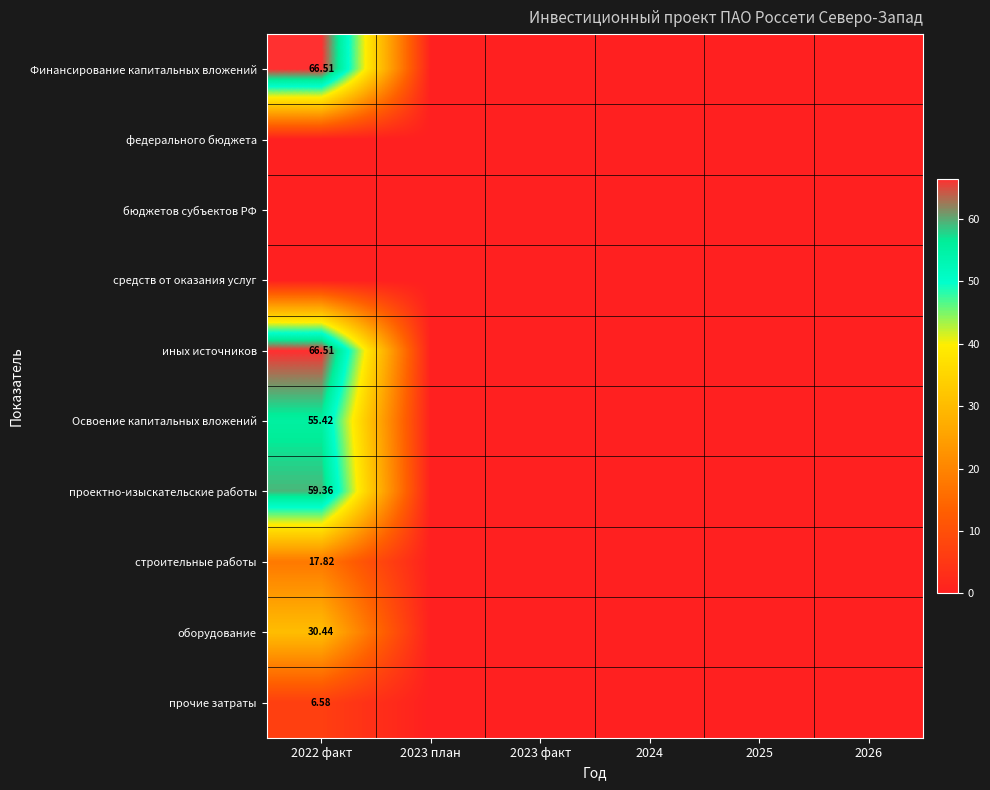

At how many categories does at least one series exceed 64?

1